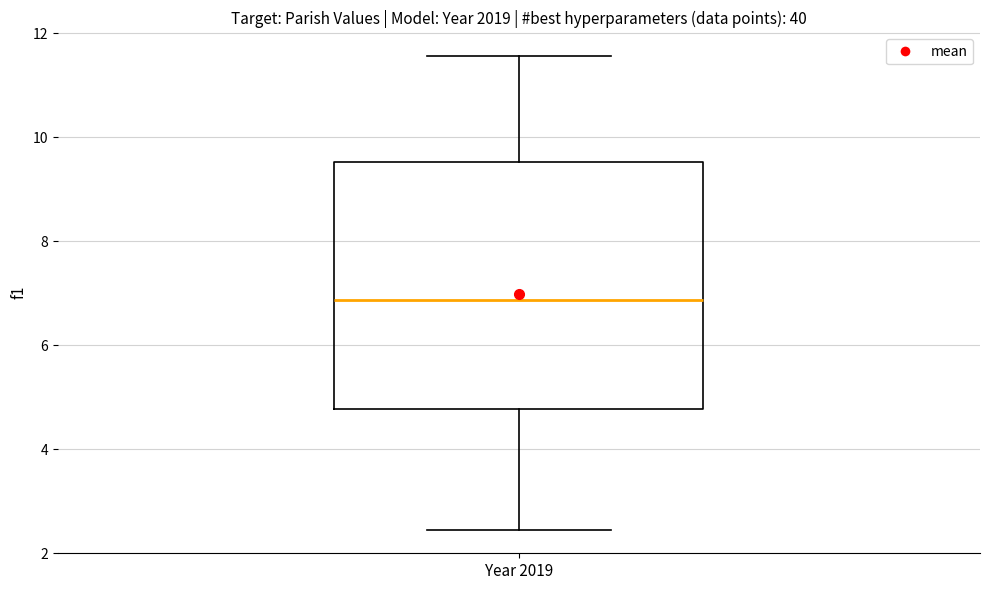

Where does the upper whisker of the box for Year 2019 end on the y-axis? The values are not printed on the chart, so give them approximately, as read against the axis.

11.6